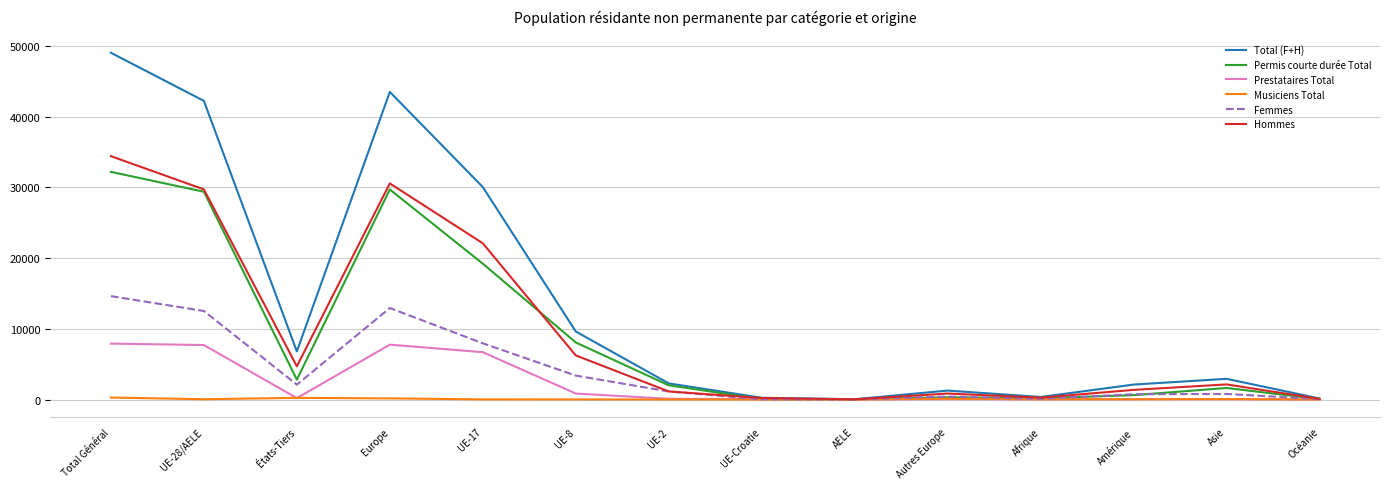

What is the difference between the maximum and minimum values in the Musiciens Total series?

279